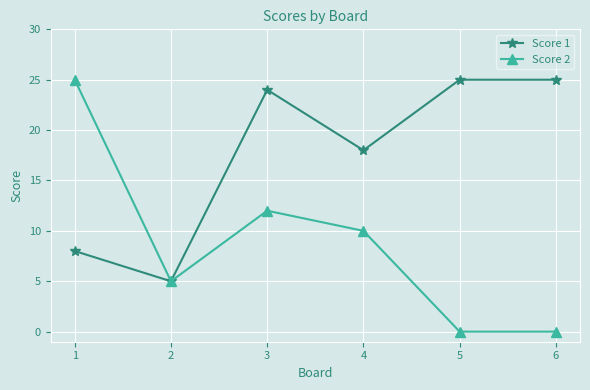

What is the highest value of the Score 2 series?

25